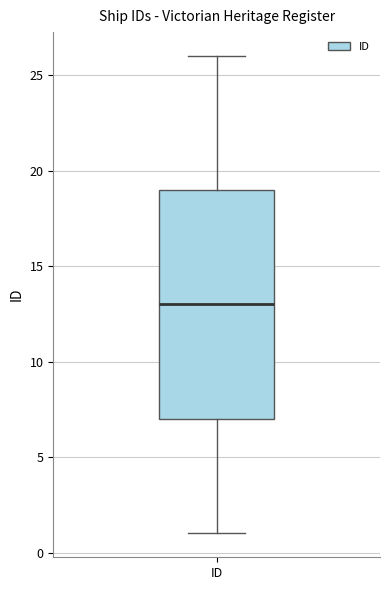

Where is the upper edge of the box for ID on the y-axis? The values are not printed on the chart, so give them approximately, as read against the axis.

19